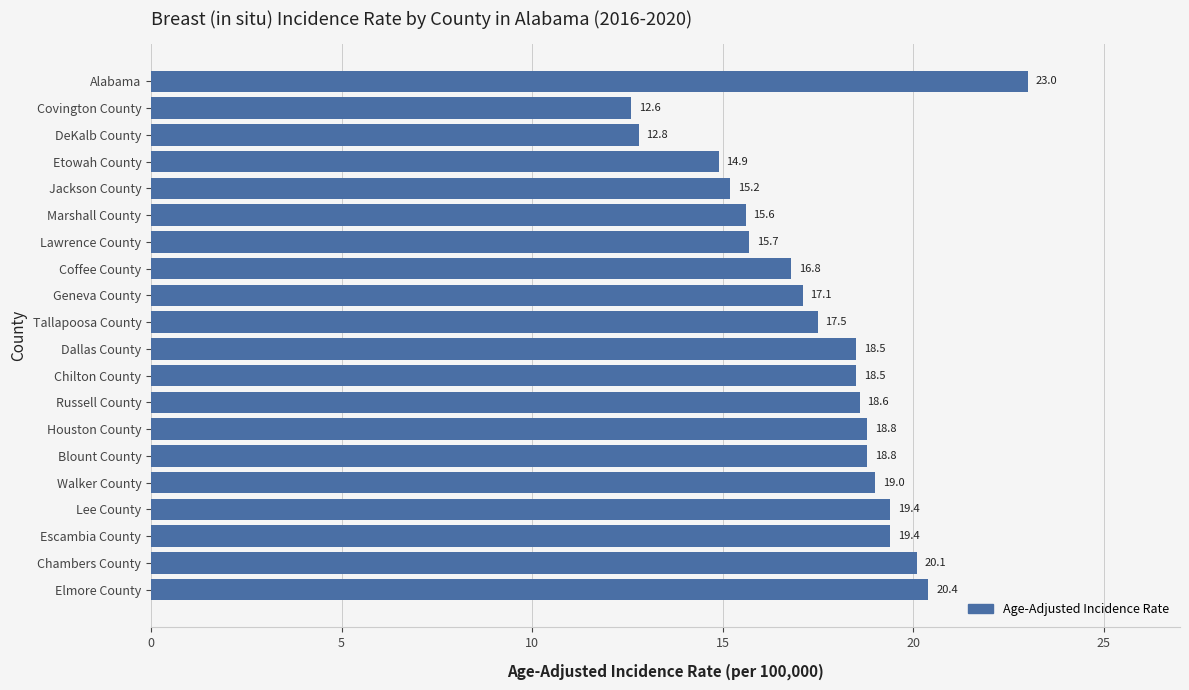

Is it true that the value at Blount County is 18.8?

True